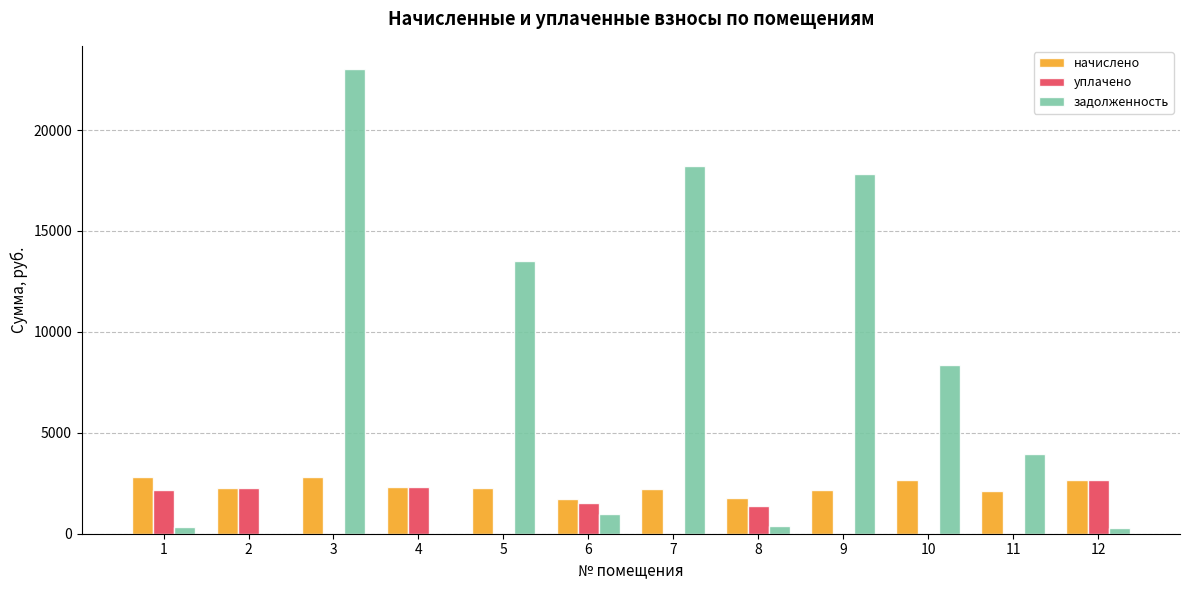

What is the greatest value displayed?

23020.0